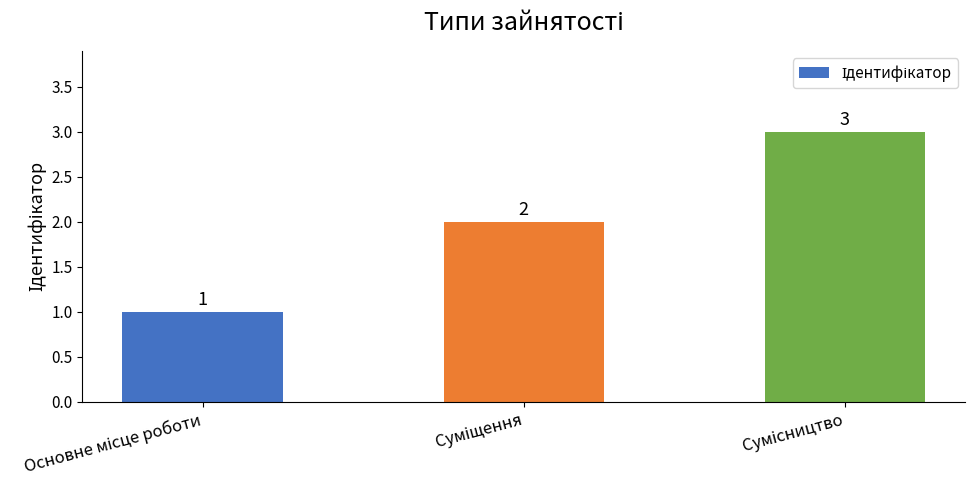

How many values are between 1 and 3?

3